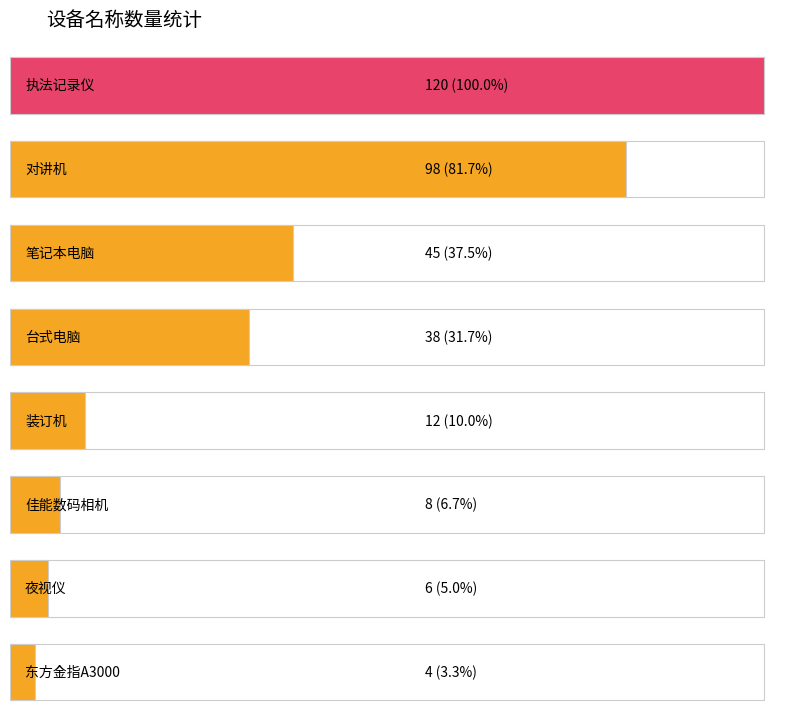

Count the number of categories in the chart.

8